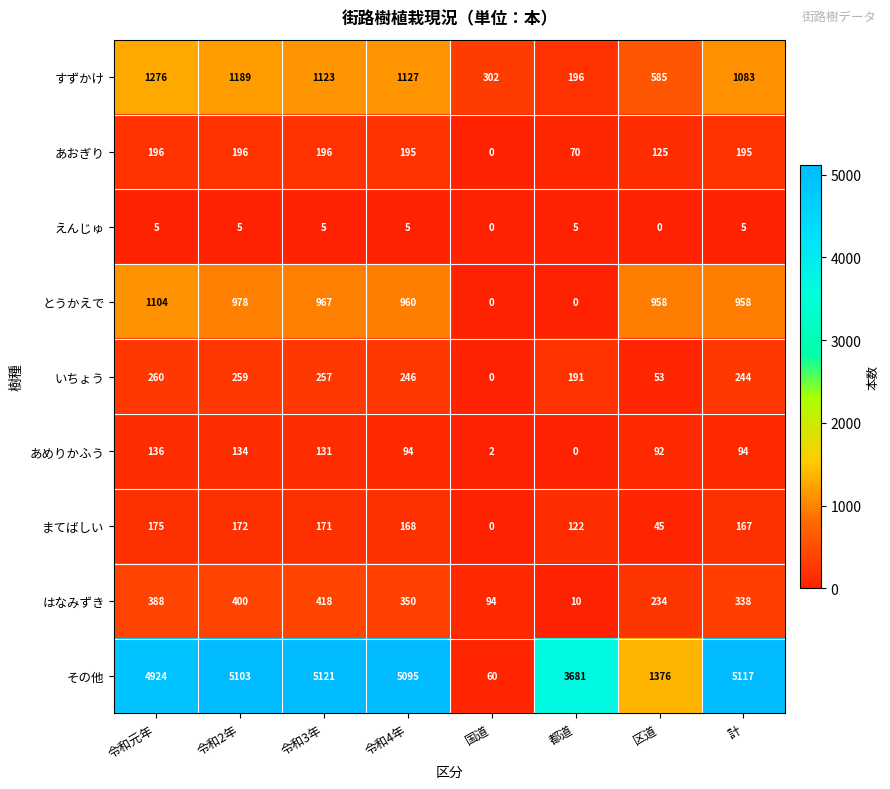

At which category is the sum across all series the highest?

令和元年